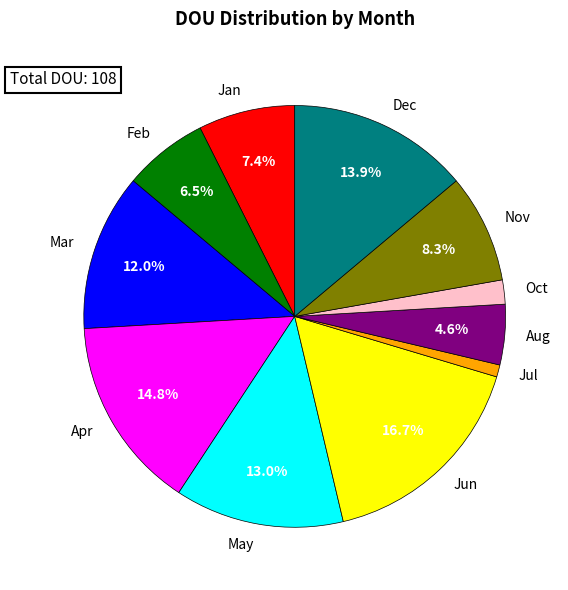

What portion of the pie excludes May?

87.0%